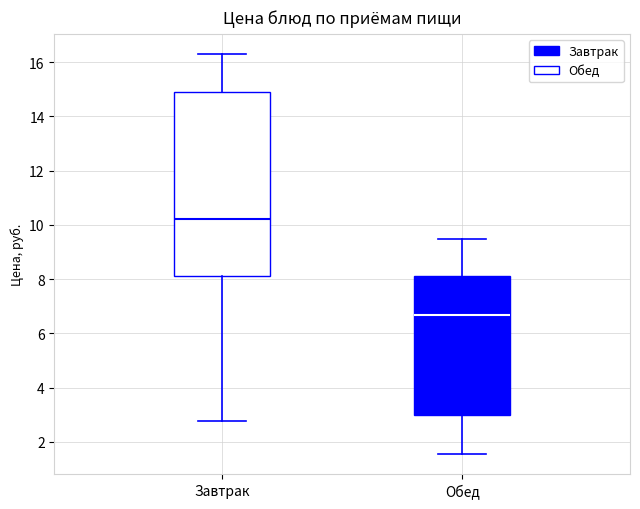

Comparing the boxes themselves (not the whiskers), which one is the tallest?

Завтрак